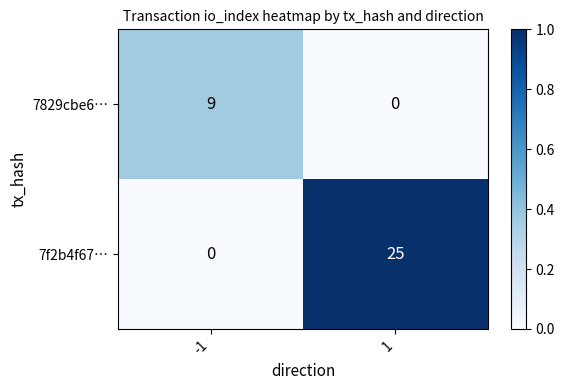

What is the maximum value for 7f2b4f67…?

25